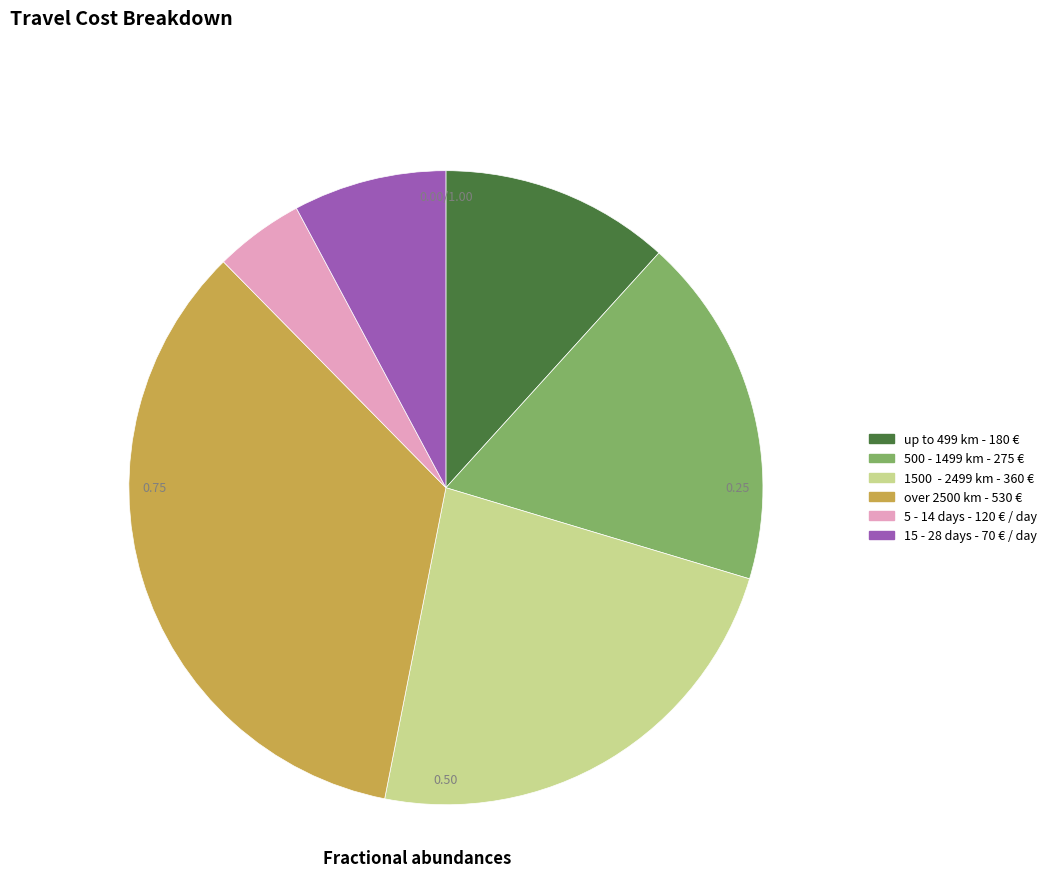

True or false: 5 - 14 days - 120 € / day accounts for 18% of the total.

False